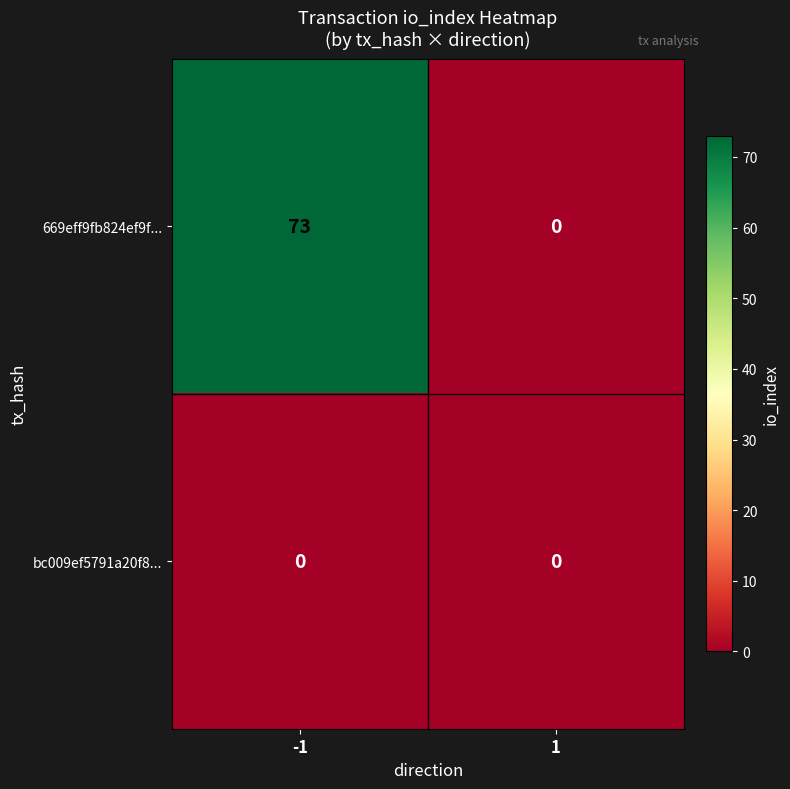

Which series has the widest spread of values?

669eff9fb824ef9f...